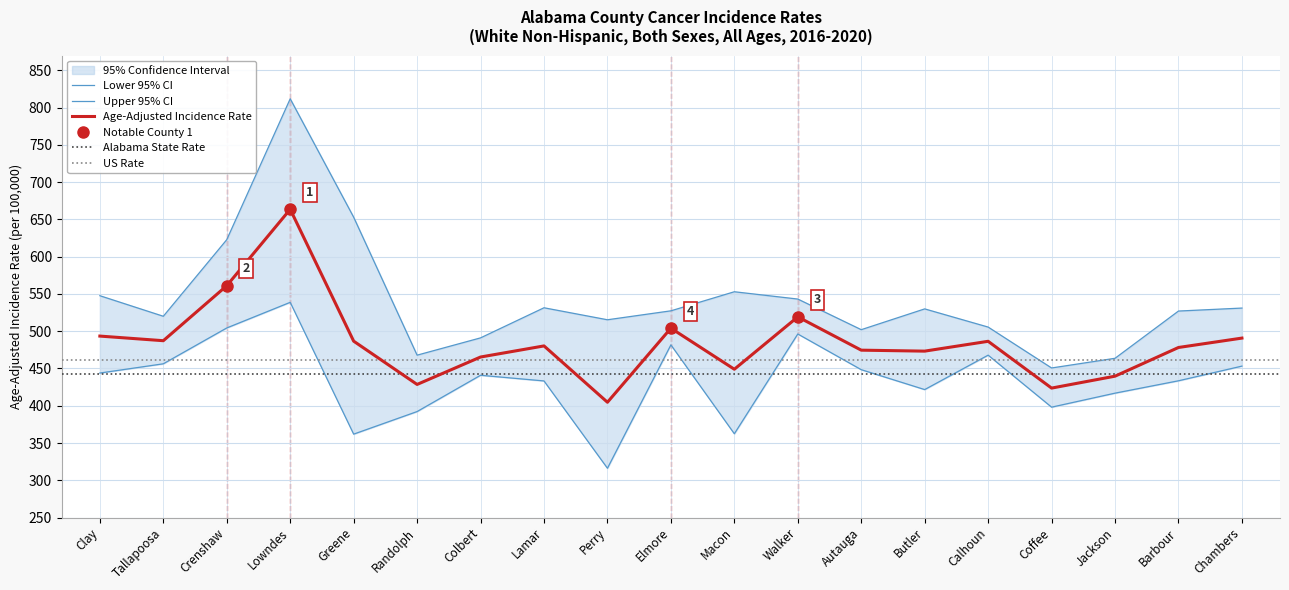

Is it true that Age-Adjusted Rate equals 289.6 at Colbert?

False